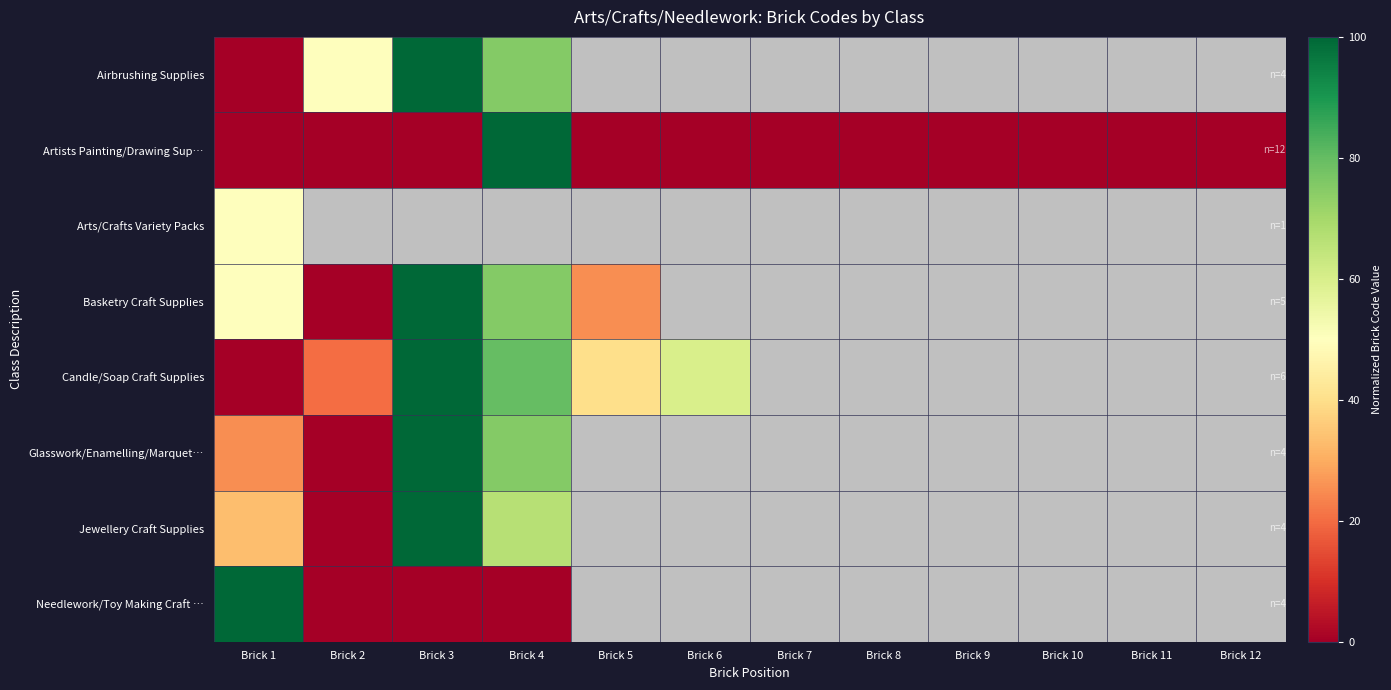

How many positive values does the Candle/Soap Craft Supplies series have?

5